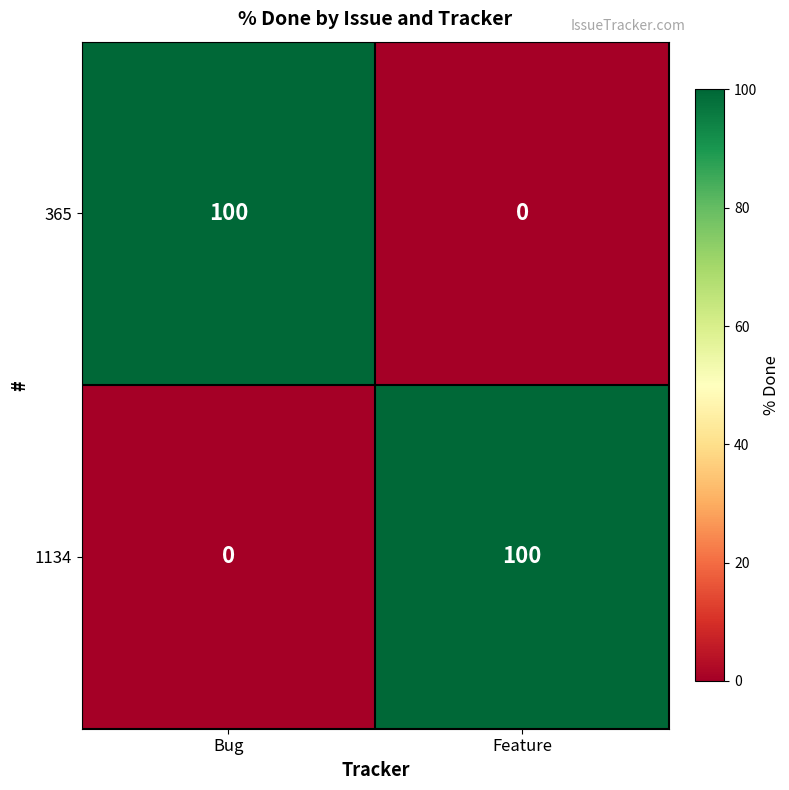

Reading right to left, list all the values displayed in this chart.

365: 0	100
1134: 100	0